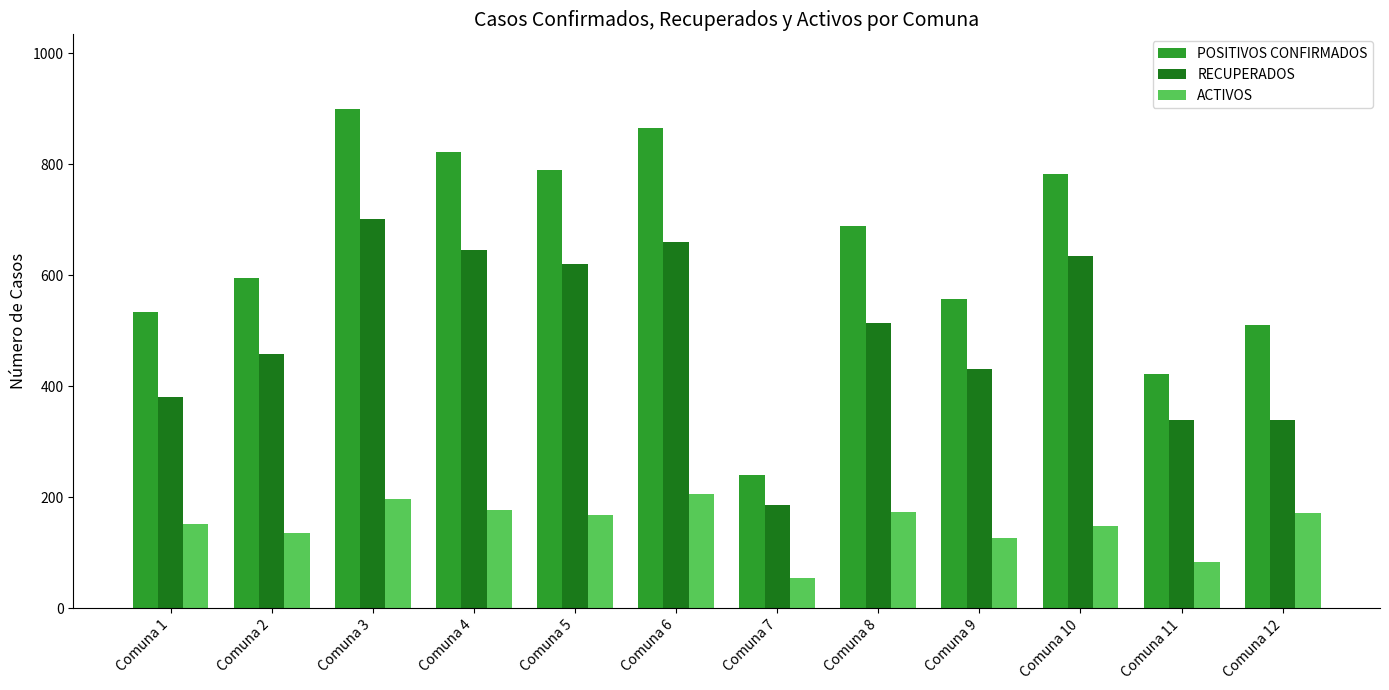

What is the maximum value for POSITIVOS CONFIRMADOS?

899